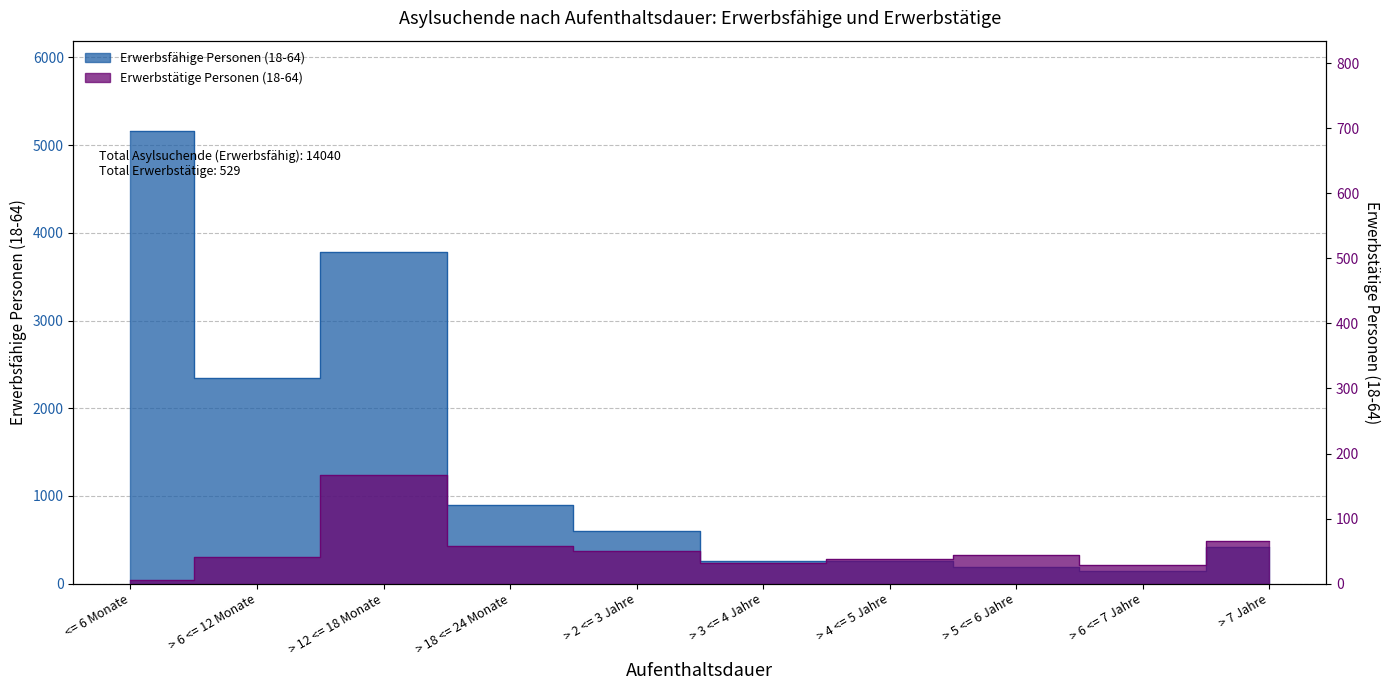

At which category does Erwerbstätige Personen (18-64) reach its first local valley?

> 3 <= 4 Jahre